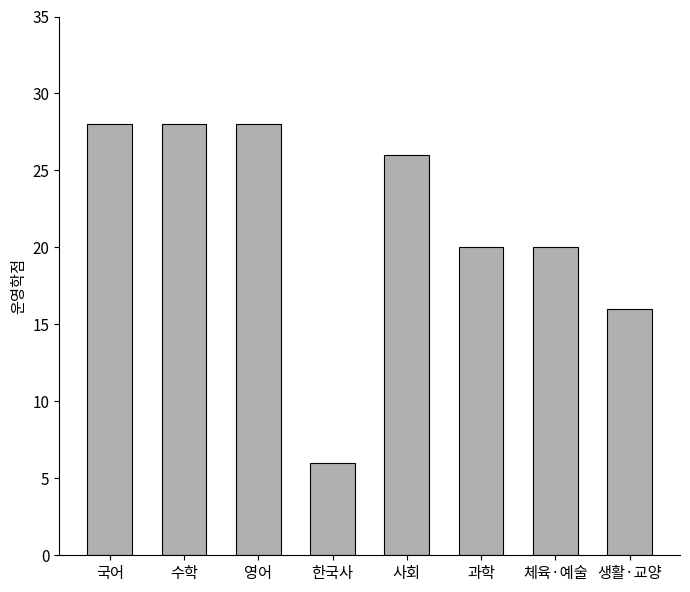

What is the approximate value at 생활·교양, to the nearest 5?

15